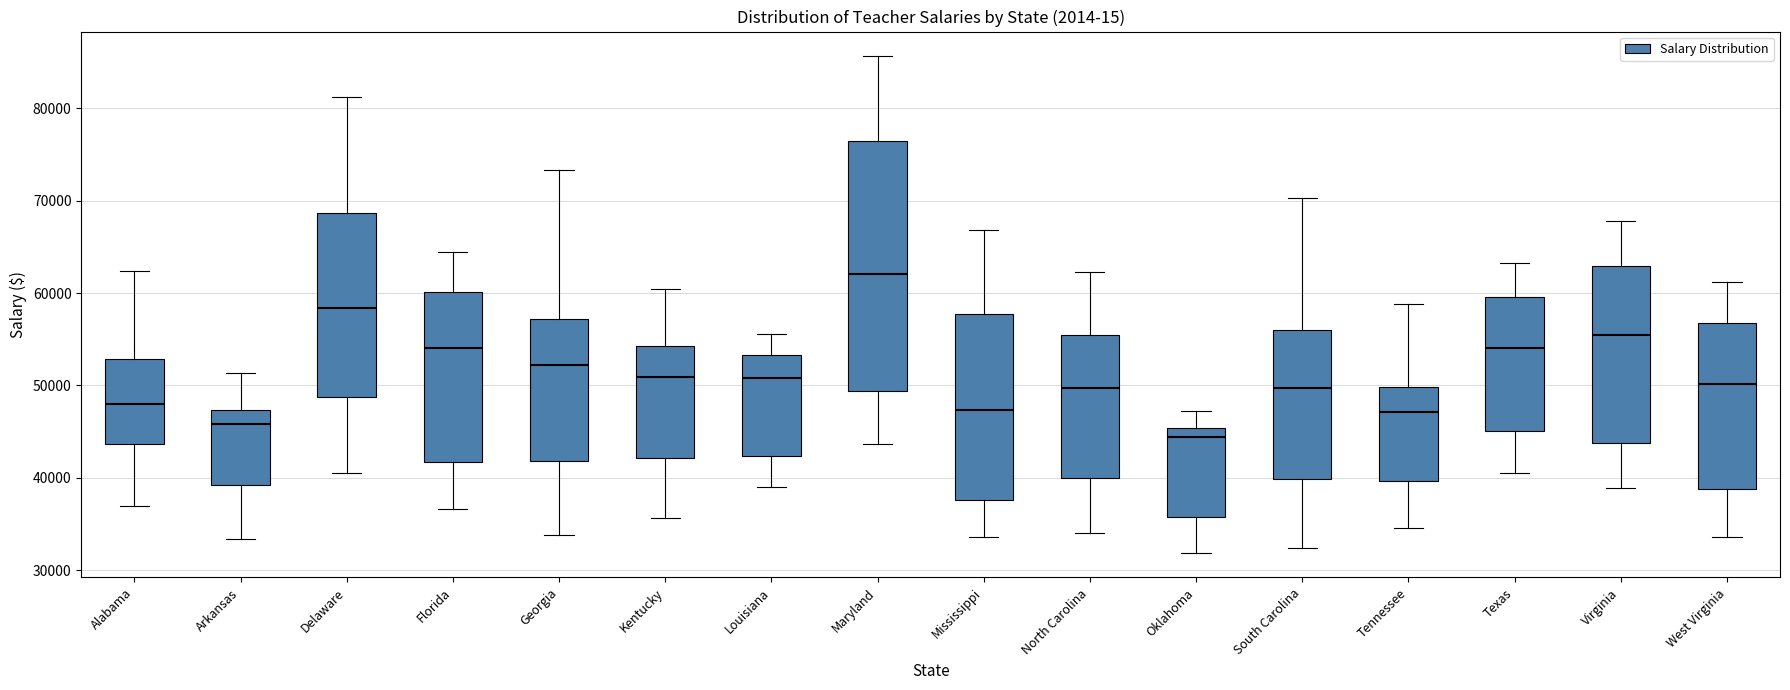

Which box has the highest median line?

Maryland